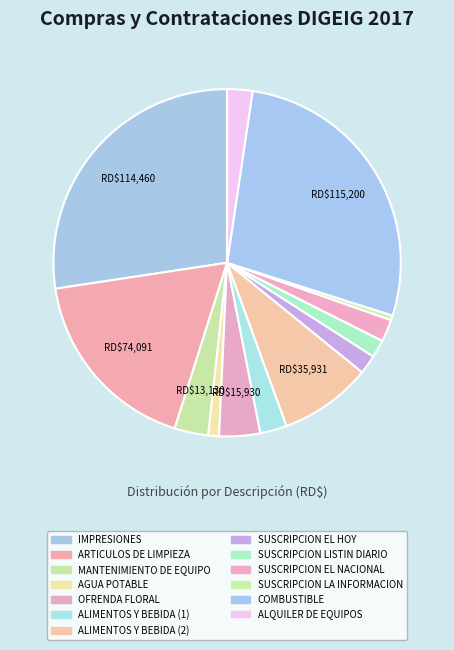

How many segments does this pie chart have?

13